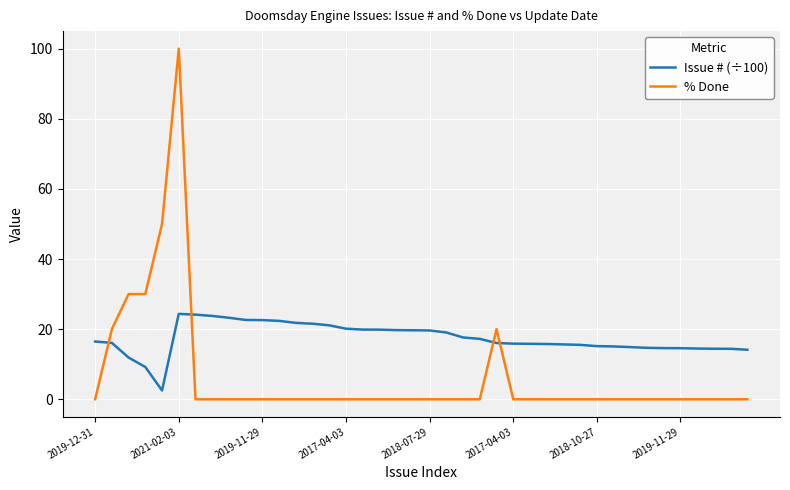

Which series has the largest range (max minus min)?

% Done